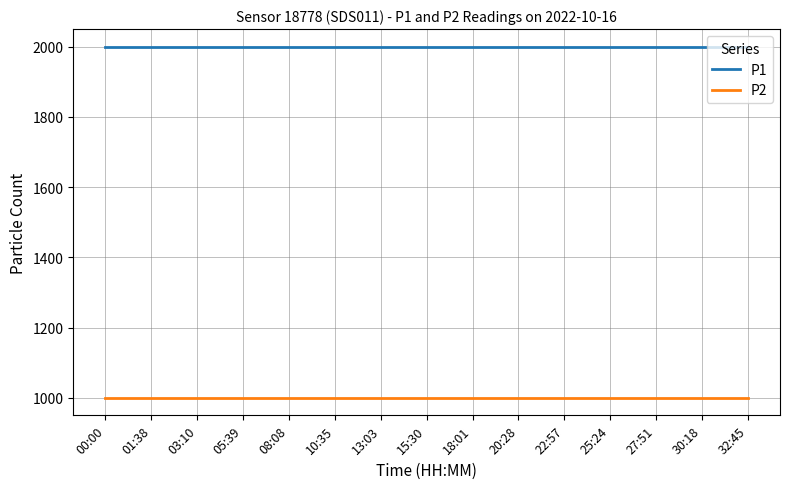

What is the spread (max minus min) of values at 15:30?

1000.0